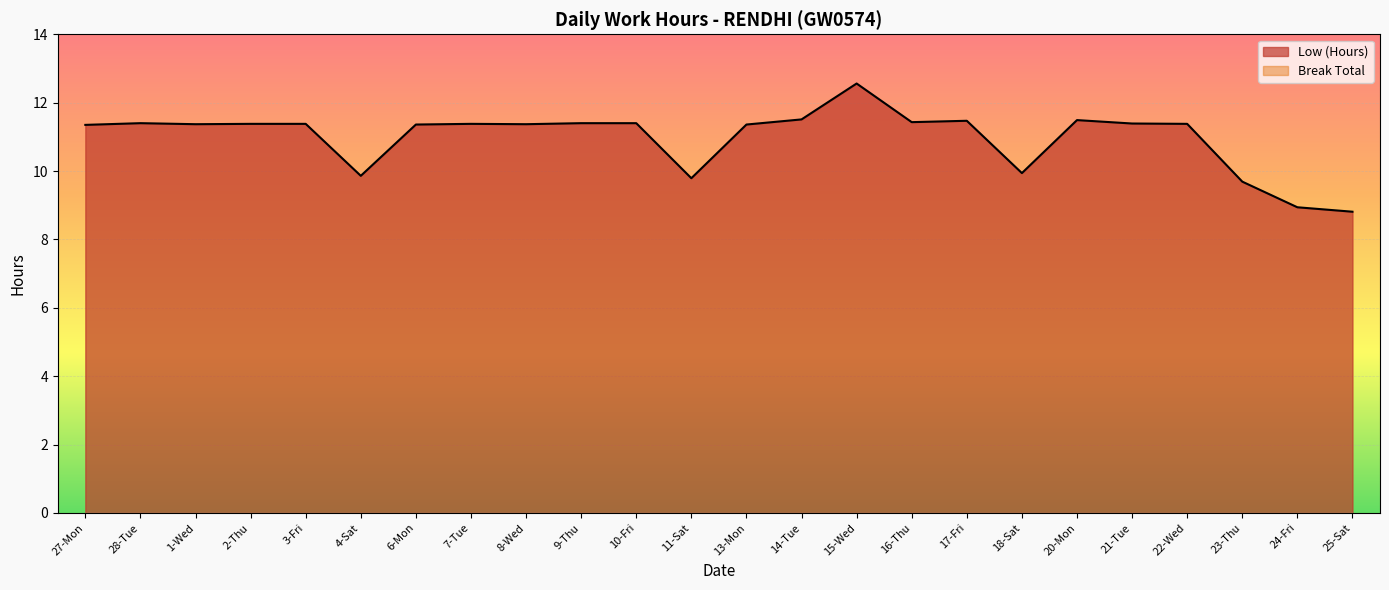

What is the label of the 5th point from the left?

3-Fri